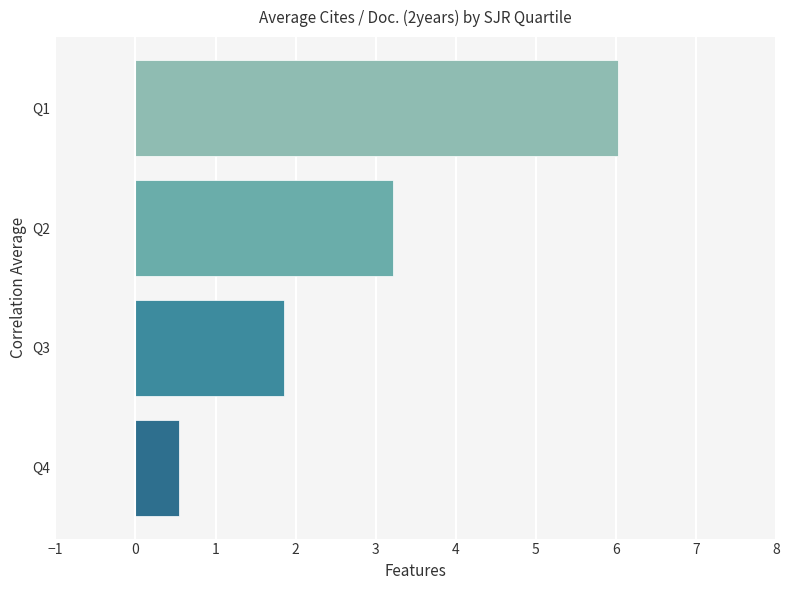

How many data points does each series have?

4